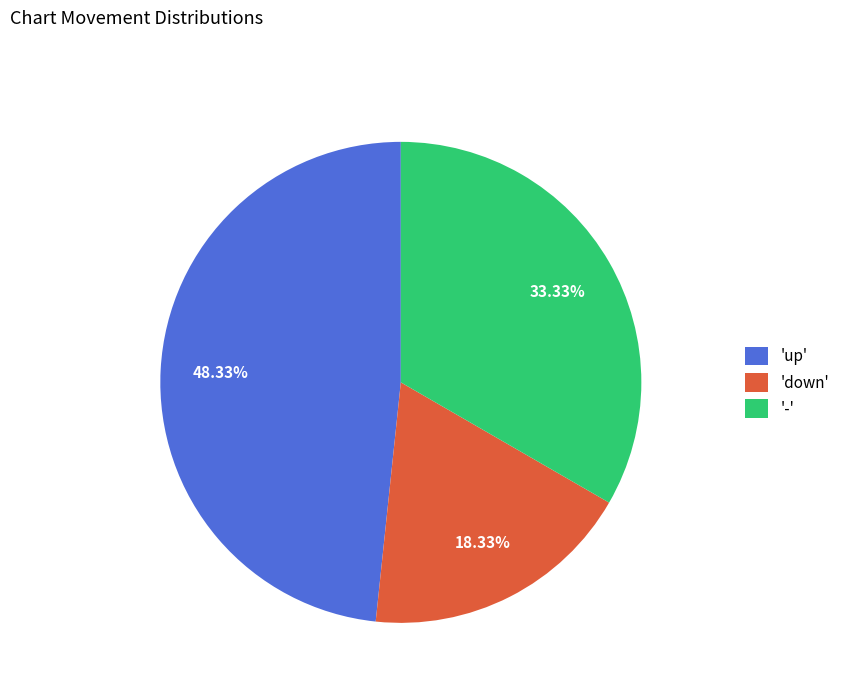

Which category has the smallest portion of the pie?

'down'